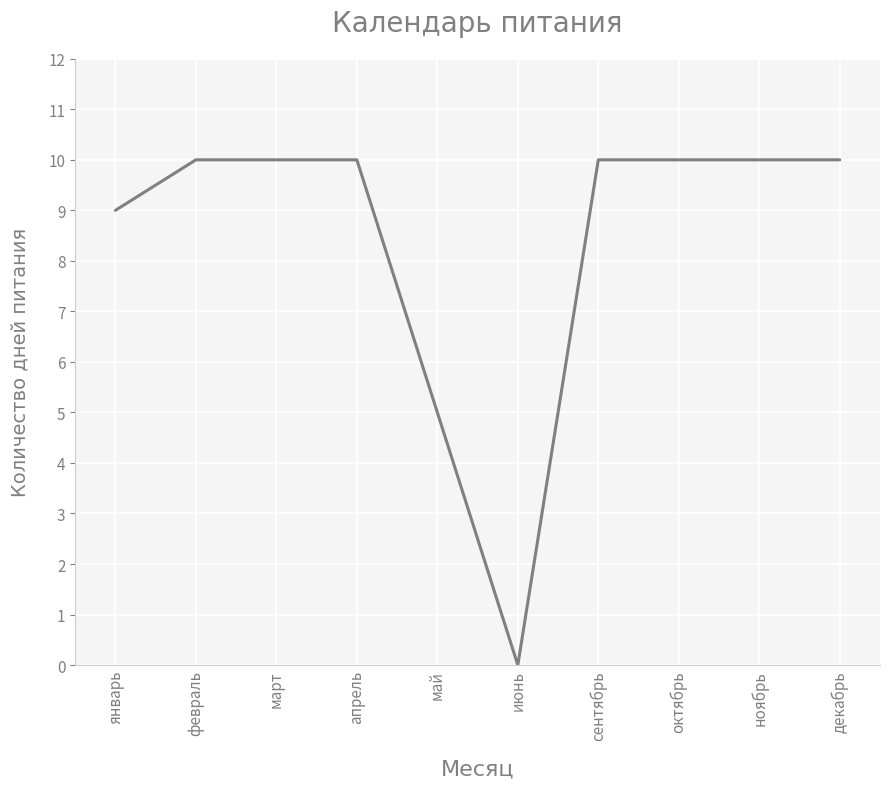

Reading left to right, what are all the values shown in this chart?

январь=9	февраль=10	март=10	апрель=10	май=5	июнь=0	сентябрь=10	октябрь=10	ноябрь=10	декабрь=10